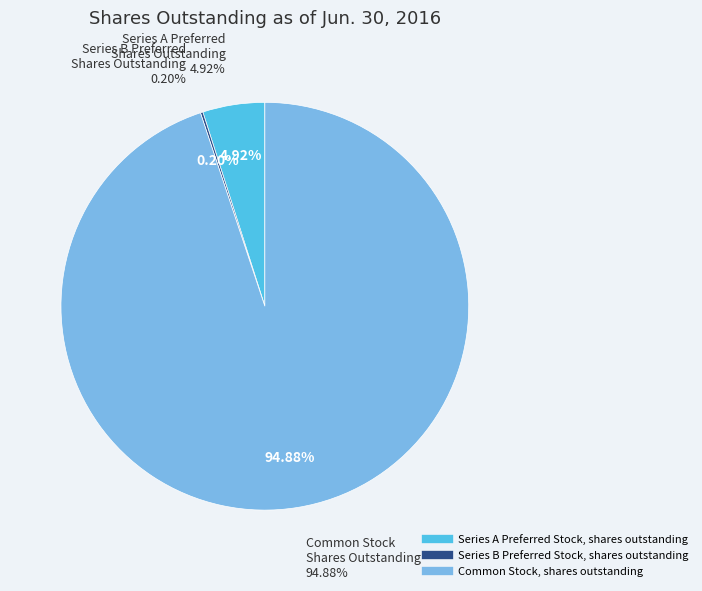

Does Series B Preferred Stock, shares outstanding represent more than half of the total?

No